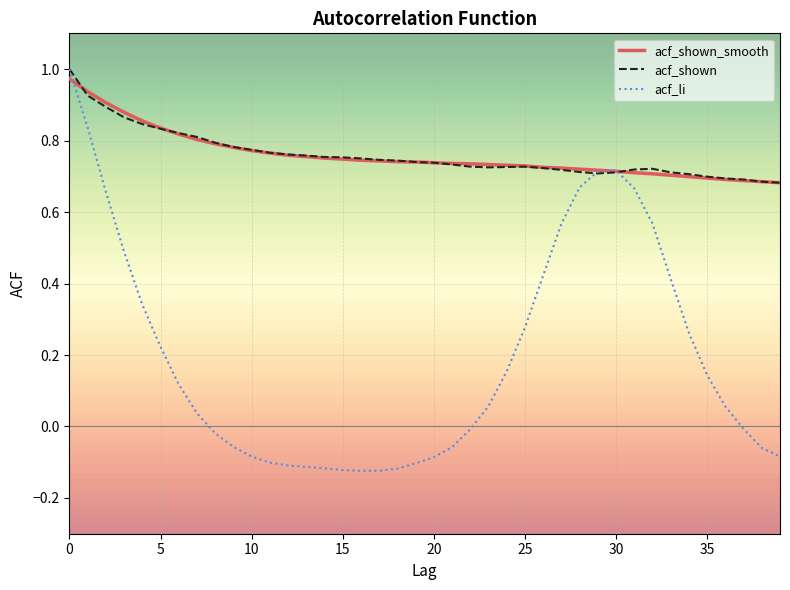

Which series has the largest range (max minus min)?

acf_li